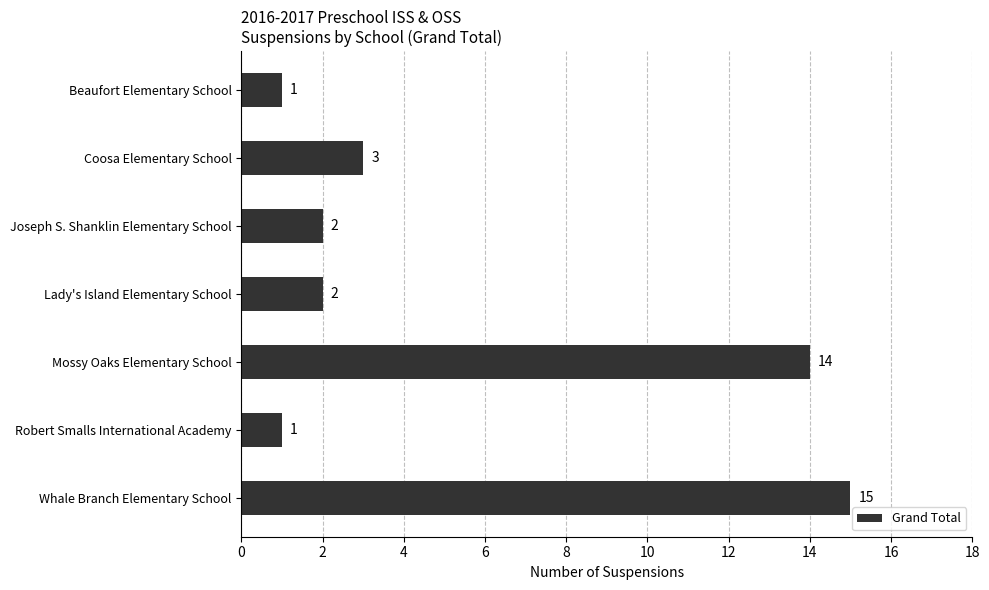

How many bars are there in total?

7